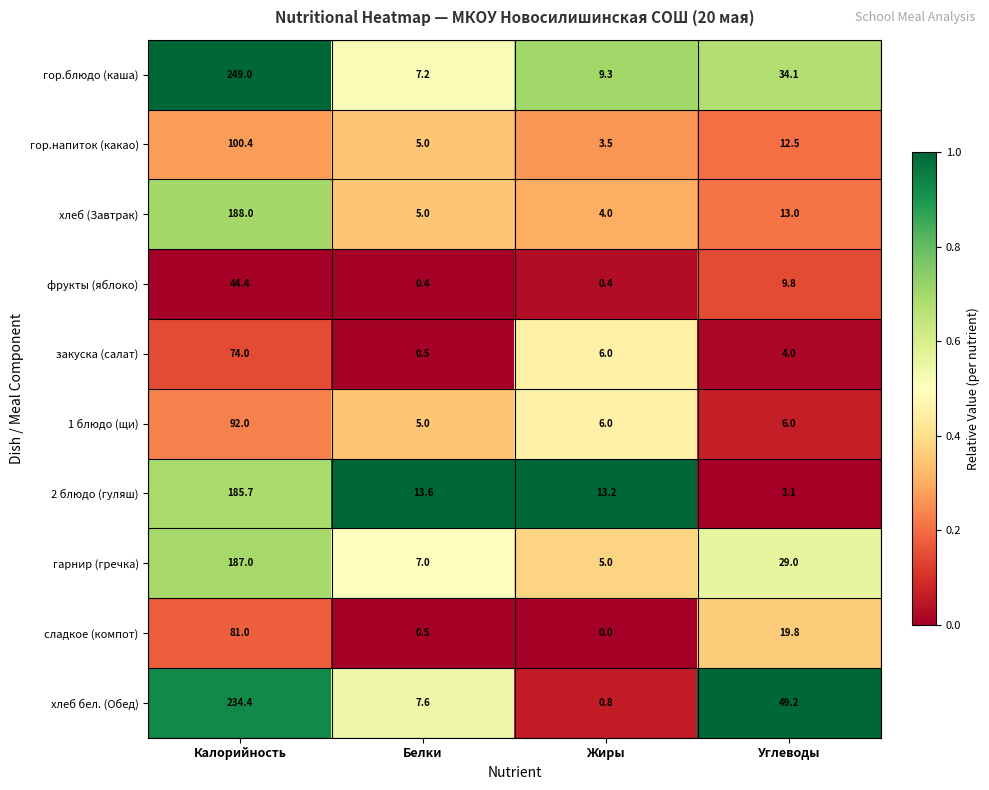

True or false: 2 блюдо (гуляш) has a value of 3.1 at Углеводы.

True